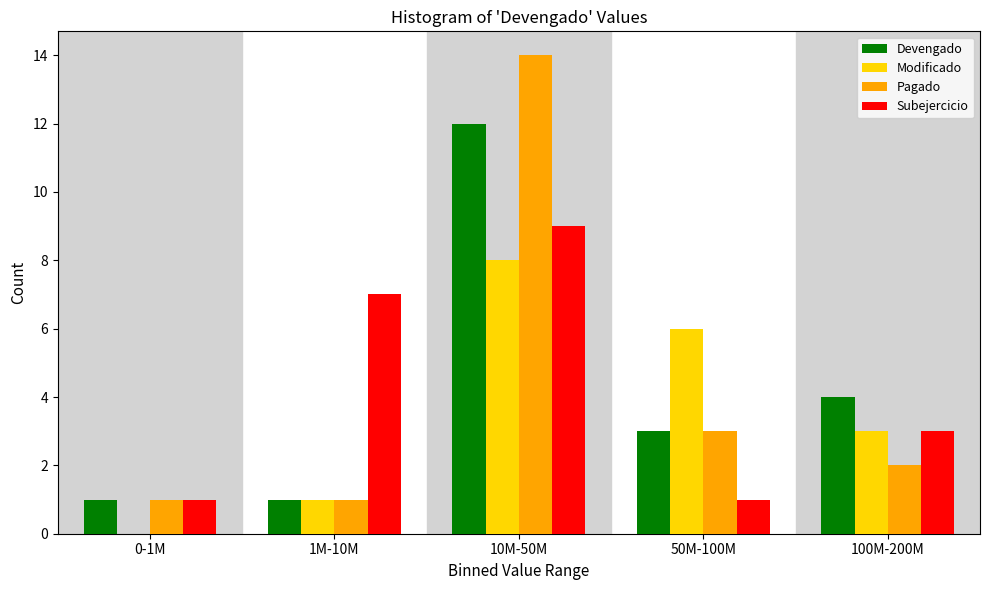

Reading left to right, extract all data points from this chart.

Devengado: 0-1M=1	1M-10M=1	10M-50M=12	50M-100M=3	100M-200M=4
Modificado: 0-1M=0	1M-10M=1	10M-50M=8	50M-100M=6	100M-200M=3
Pagado: 0-1M=1	1M-10M=1	10M-50M=14	50M-100M=3	100M-200M=2
Subejercicio: 0-1M=1	1M-10M=7	10M-50M=9	50M-100M=1	100M-200M=3